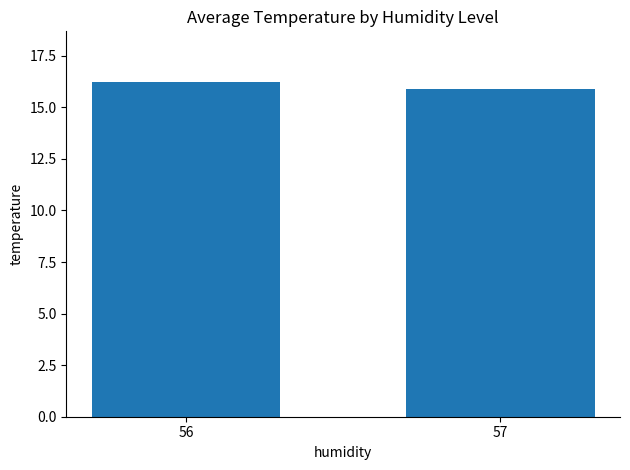

Count the values in the range 15 to 16.

1